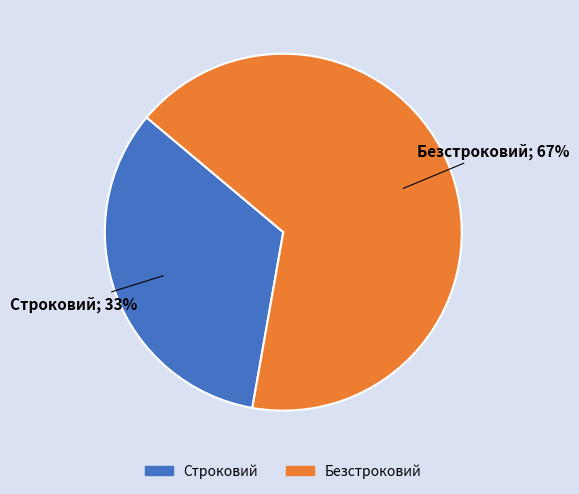

How many slices are in this pie chart?

2